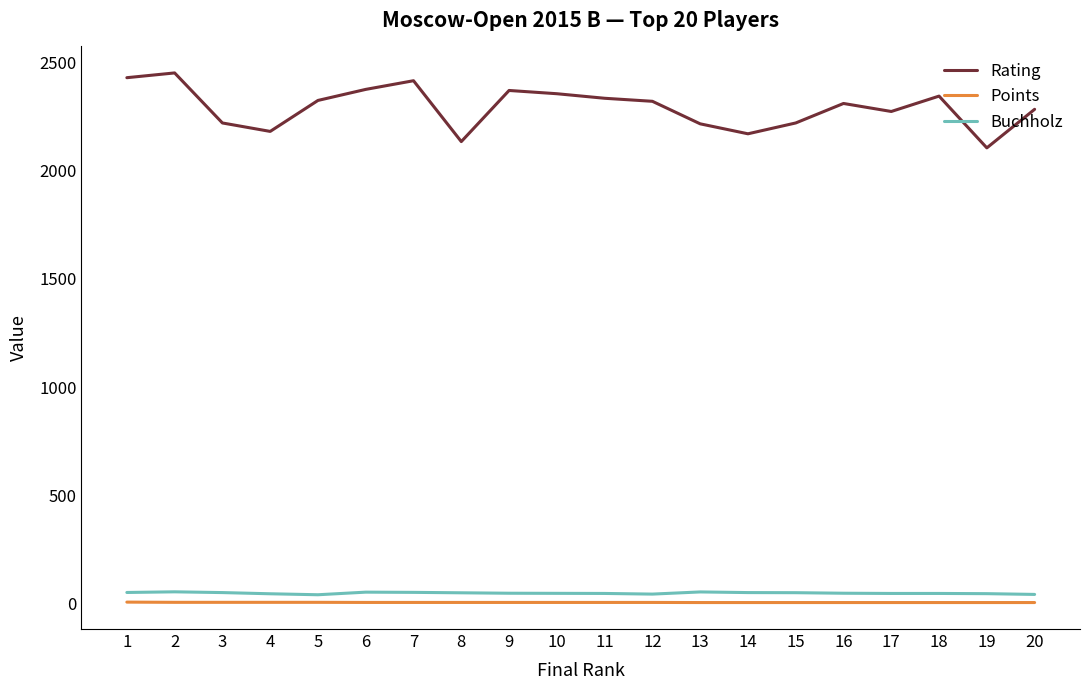

True or false: Points and Rating cross at least once.

False